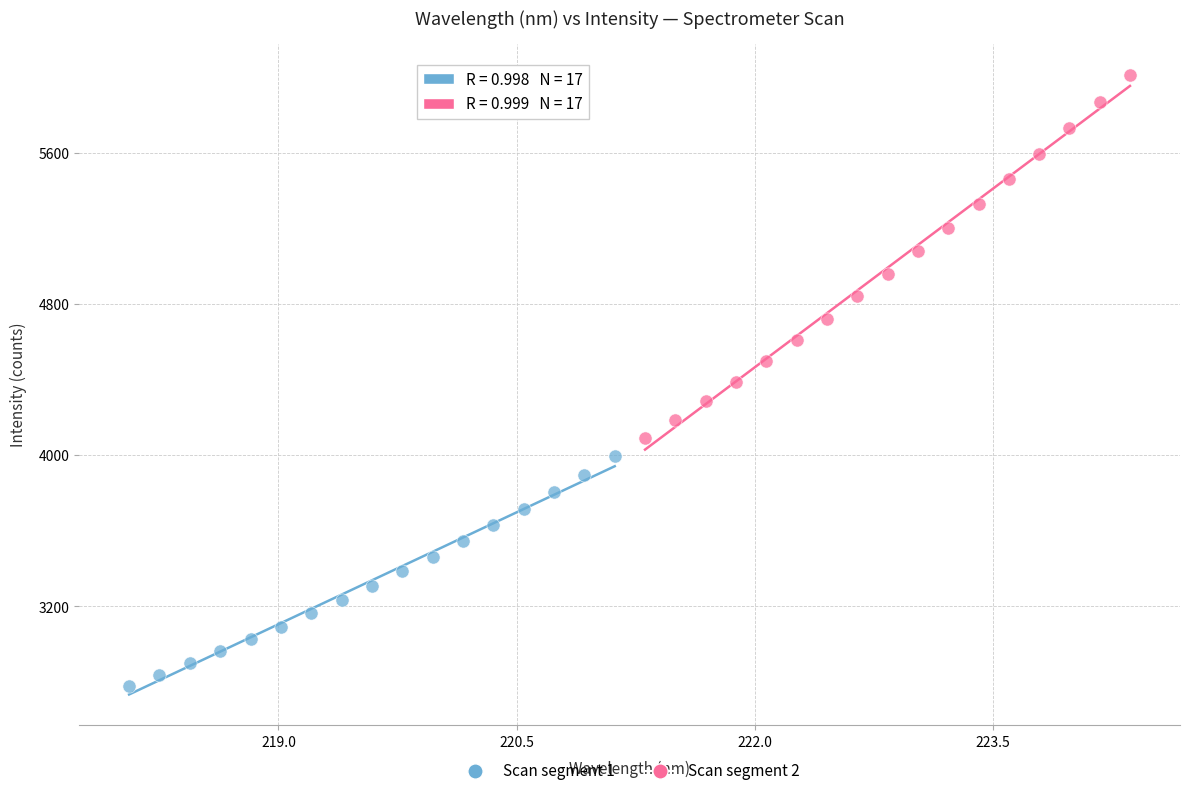

Which series contains the highest Y value?

Scan segment 2